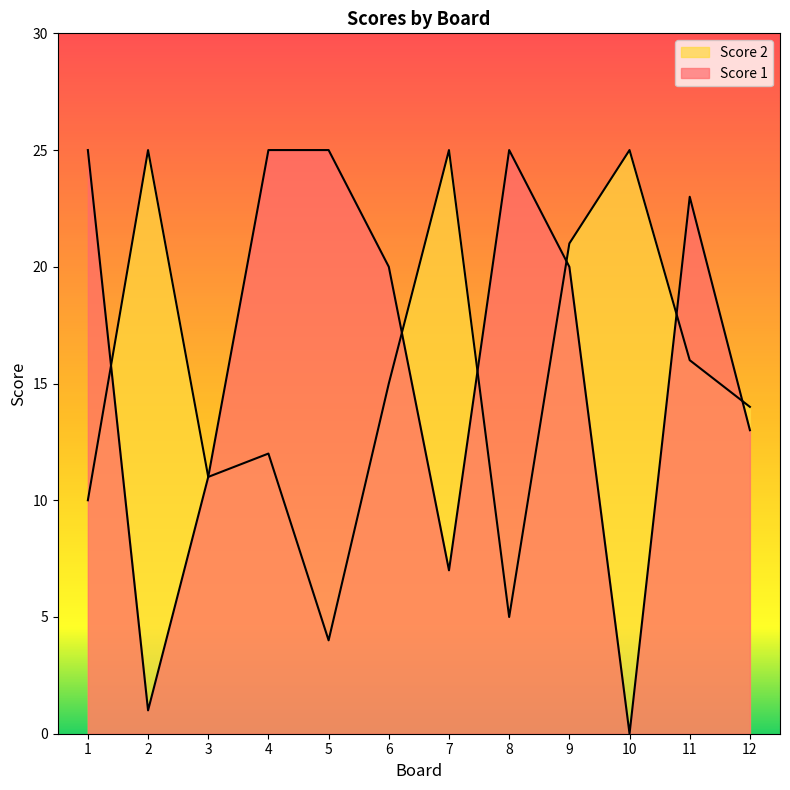

At how many categories does at least one series exceed 7?

12